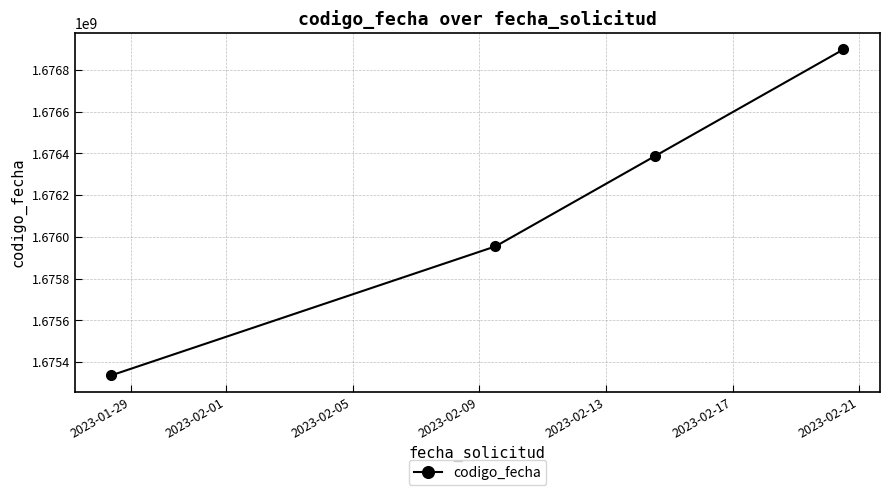

How many categories are shown in the chart?

4